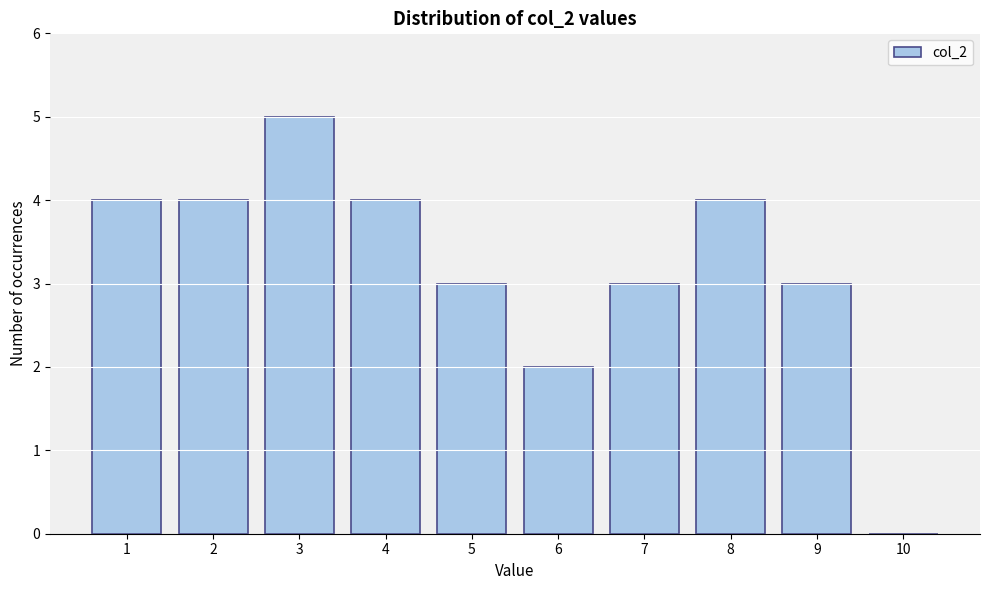

Reading left to right, list every bar in this chart as the range it spans on the x-axis followed by its height. The values are not printed on the chart, so give them approximately, as read against the axis.

0.5 to 1.5: 4
1.5 to 2.5: 4
2.5 to 3.5: 5
3.5 to 4.5: 4
4.5 to 5.5: 3
5.5 to 6.5: 2
6.5 to 7.5: 3
7.5 to 8.5: 4
8.5 to 9.5: 3
9.5 to 10.5: 0